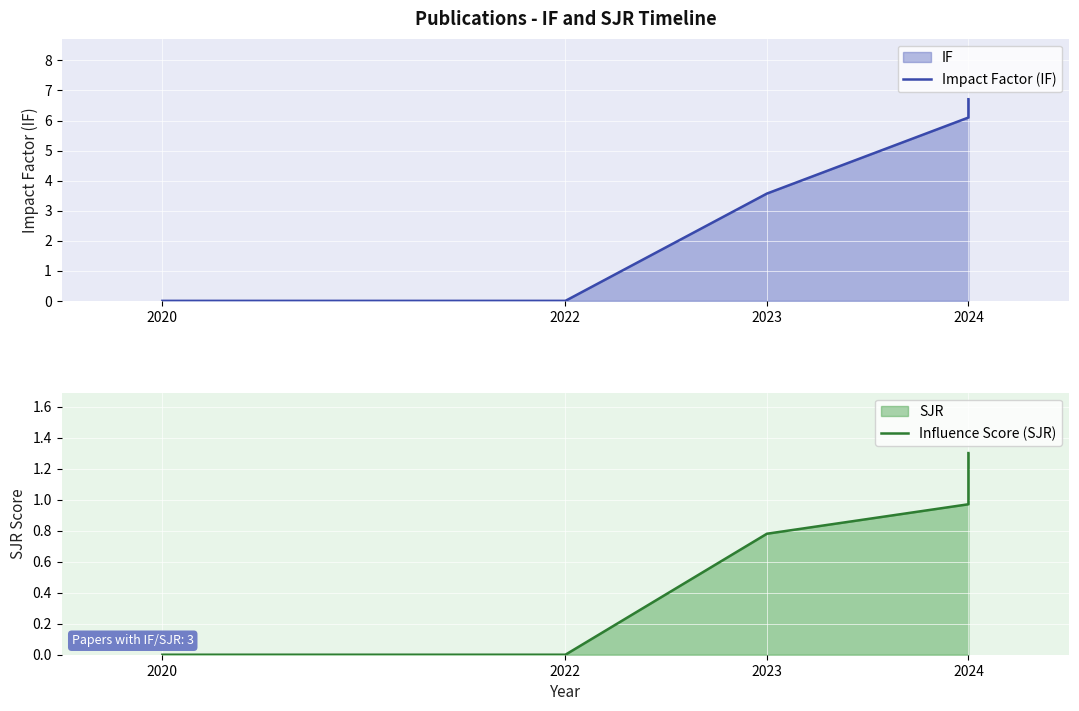

What is the average value of the Impact Factor (IF) series?

2.3